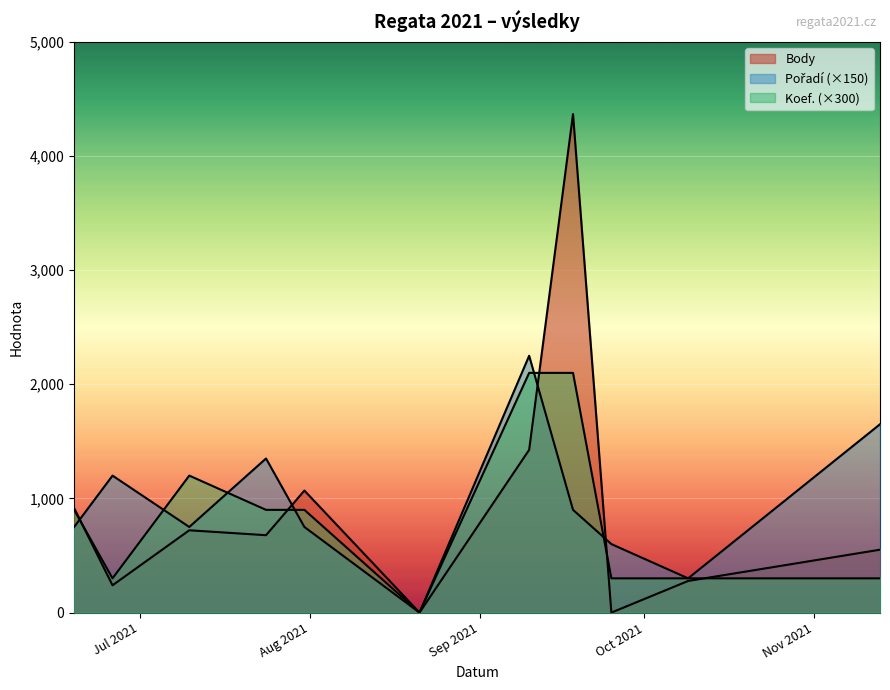

Is the value of Body at 2021-07-31 greater than the value of Pořadí at 2021-07-24?

No